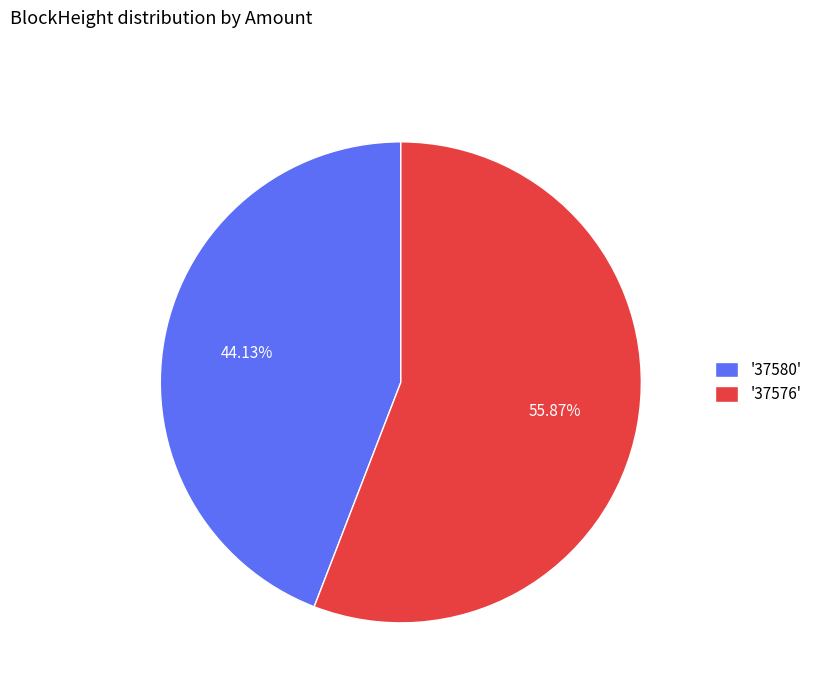

Rank the categories by value from lowest to highest.

'37580', '37576'